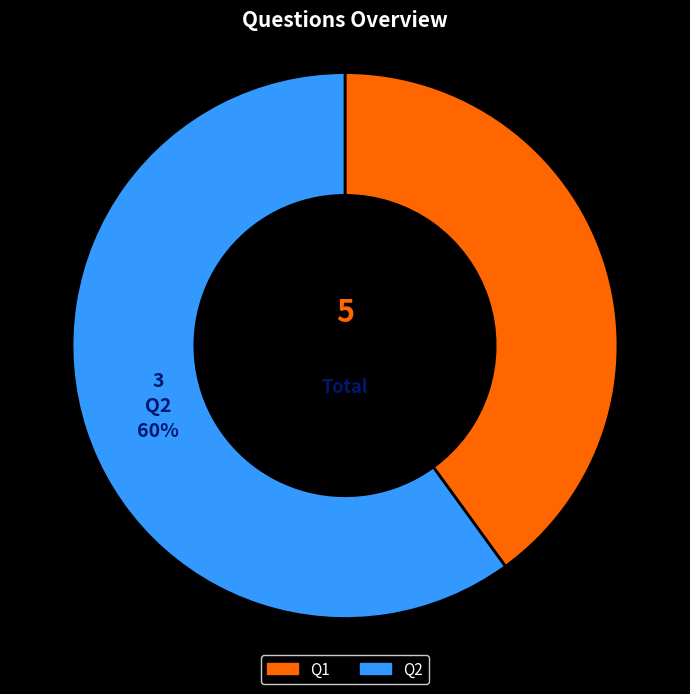

To the nearest percent, what portion does Q2 represent?

60%